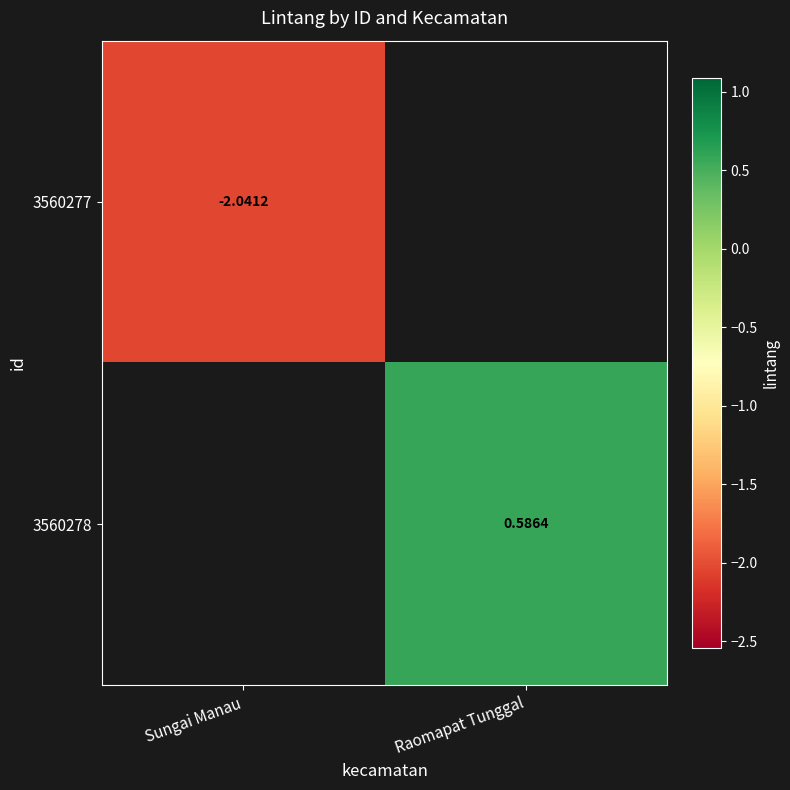

What is the minimum value shown in the chart?

-2.0